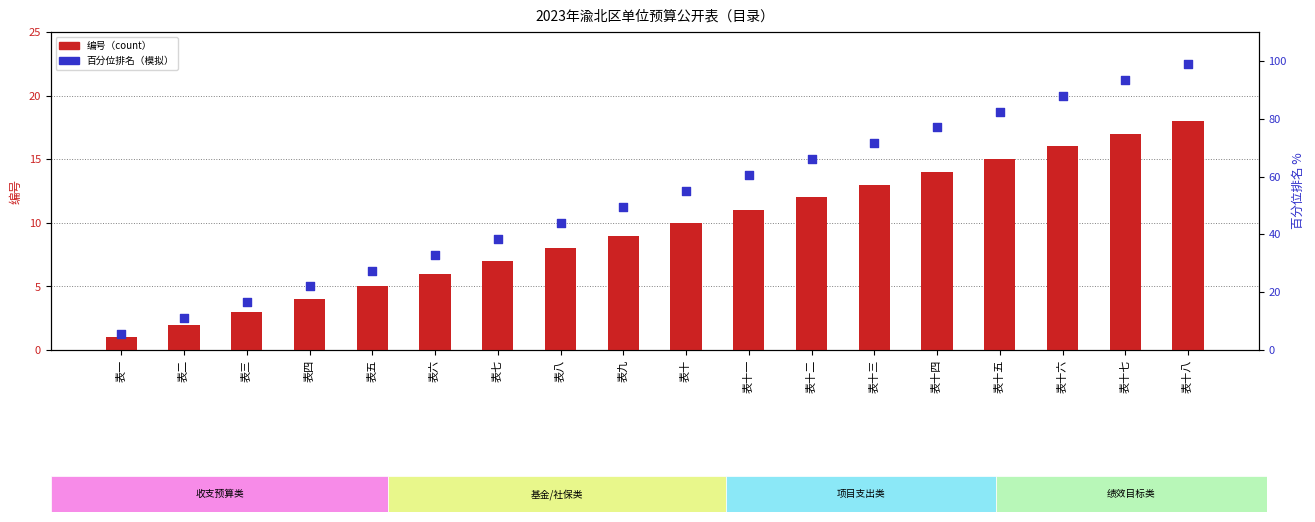

Which series reaches the minimum Y coordinate?

编号